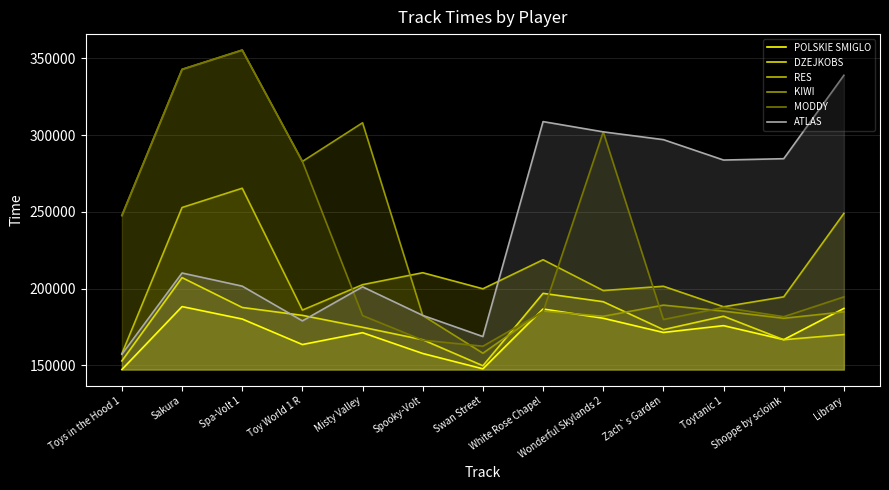

List the labels in order of RES value, smallest first.

Toys in the Hood 1, Toy World 1 R, Toytanic 1, Shoppe by scloink, Wonderful Skylands 2, Swan Street, Zach`s Garden, Misty Valley, Spooky-Volt, White Rose Chapel, Library, Sakura, Spa-Volt 1